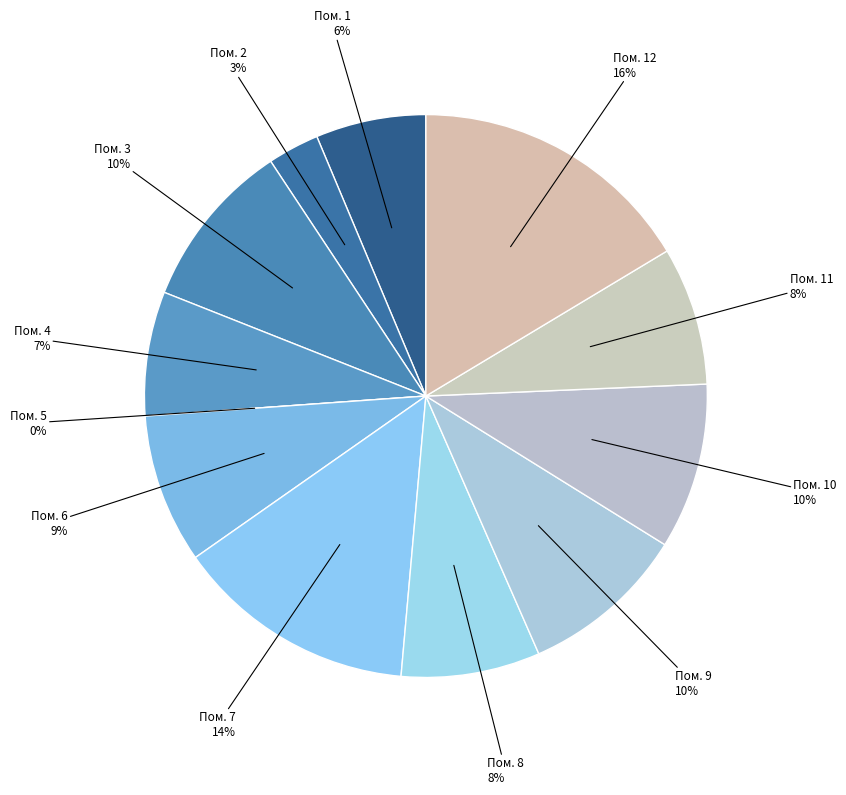

Is there a majority slice in this chart?

No